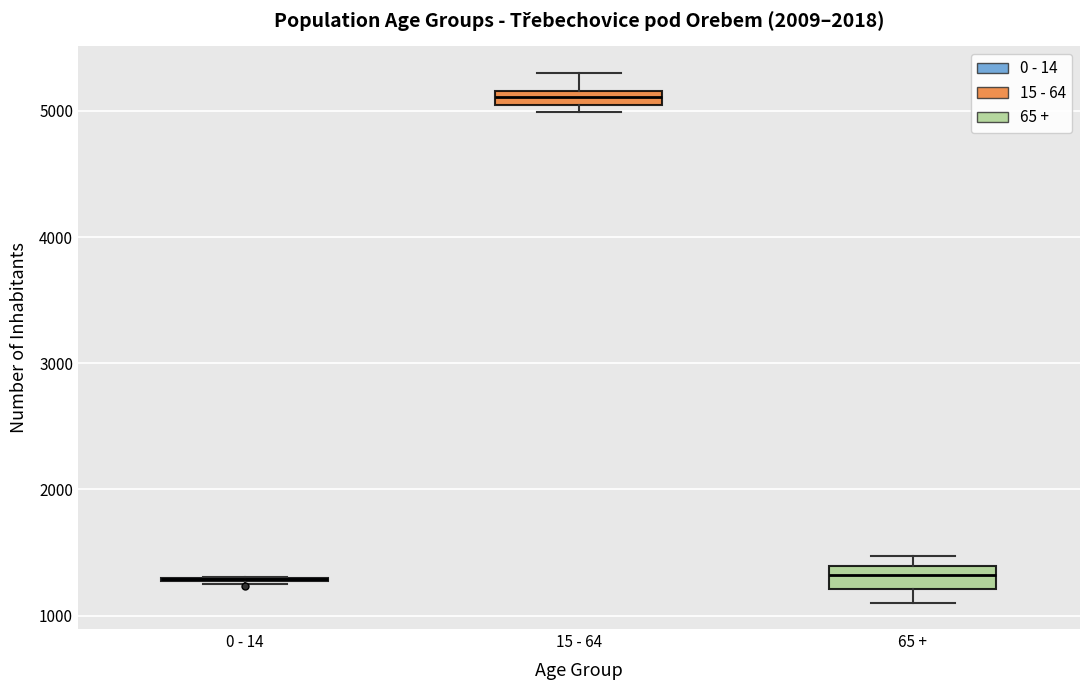

Where does the median line of the box for 65 + sit on the y-axis? The values are not printed on the chart, so give them approximately, as read against the axis.

1300